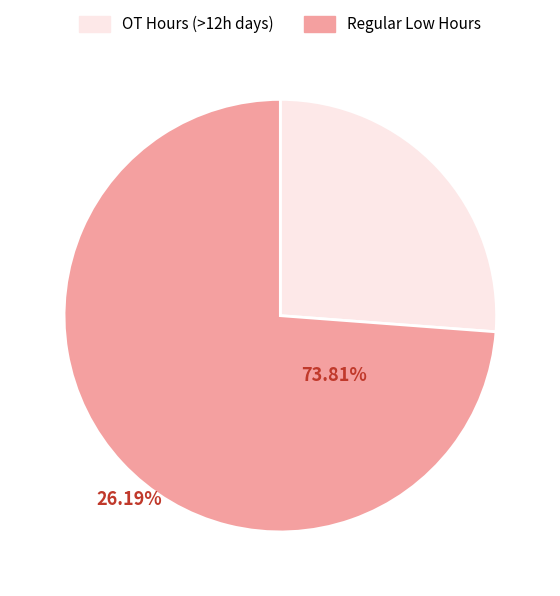

Which category has the smallest portion of the pie?

OT Hours (>12h days)